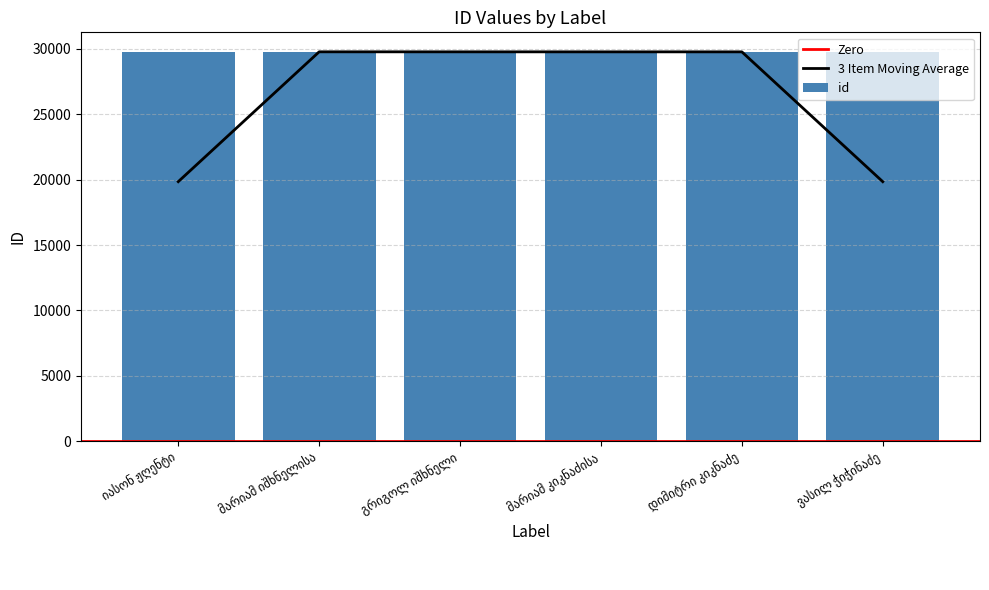

What is the difference between the maximum and second lowest values?

4